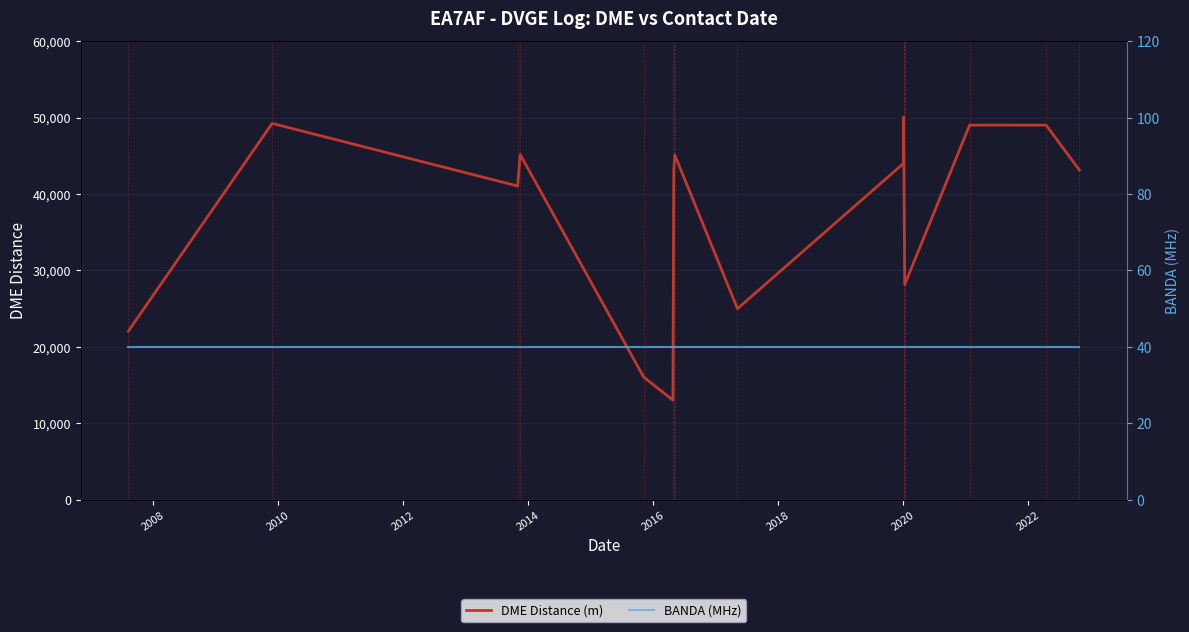

What is the average value of the BANDA (MHz) series?

40